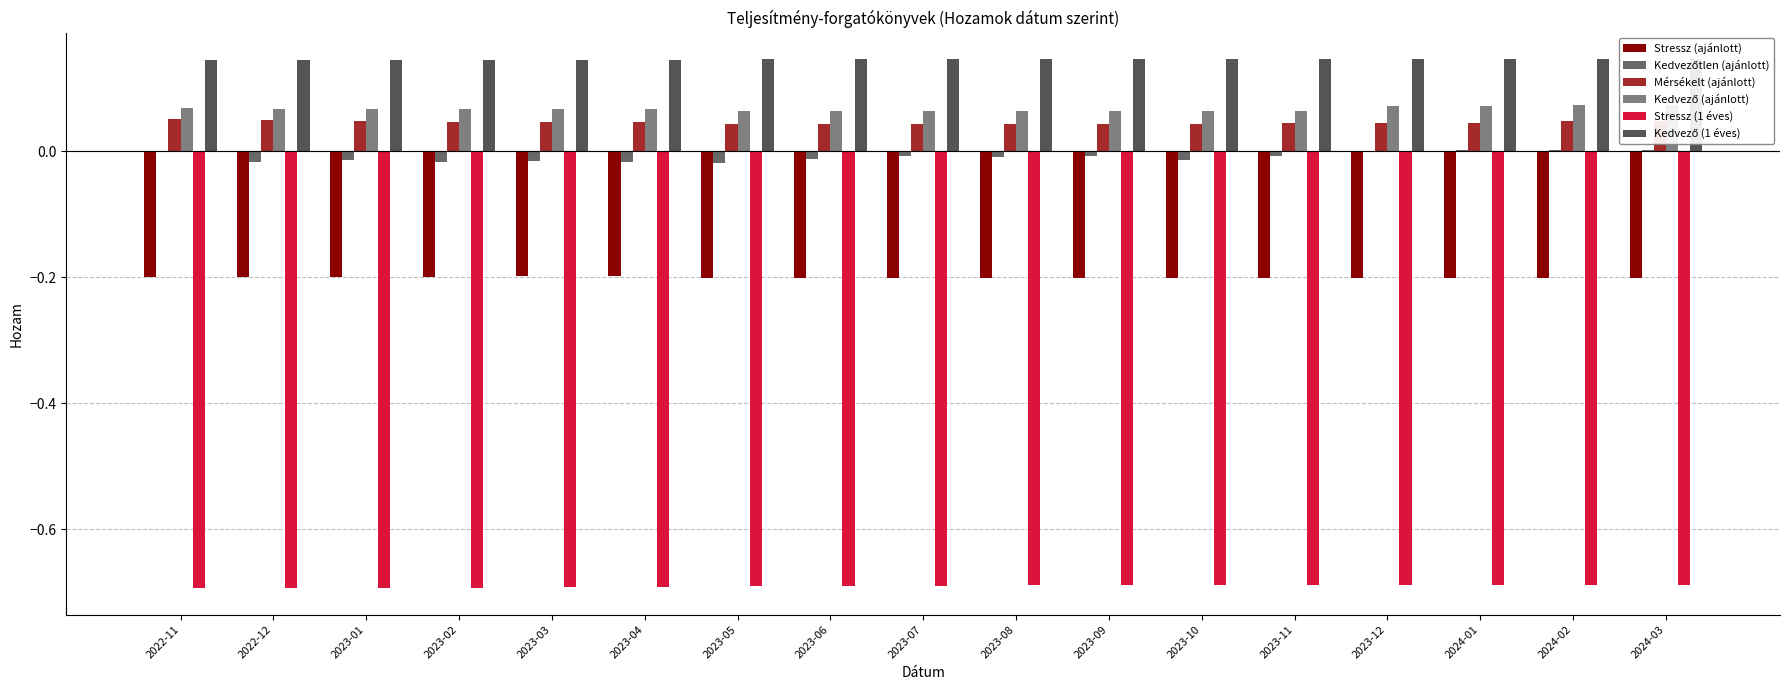

What is the label of the 16th bar from the right?

2022-12